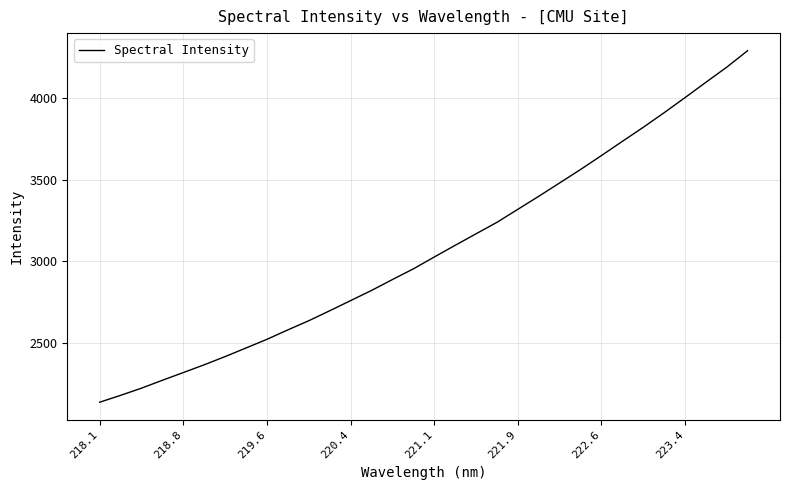

What is the difference between the maximum and second lowest values?

2110.5